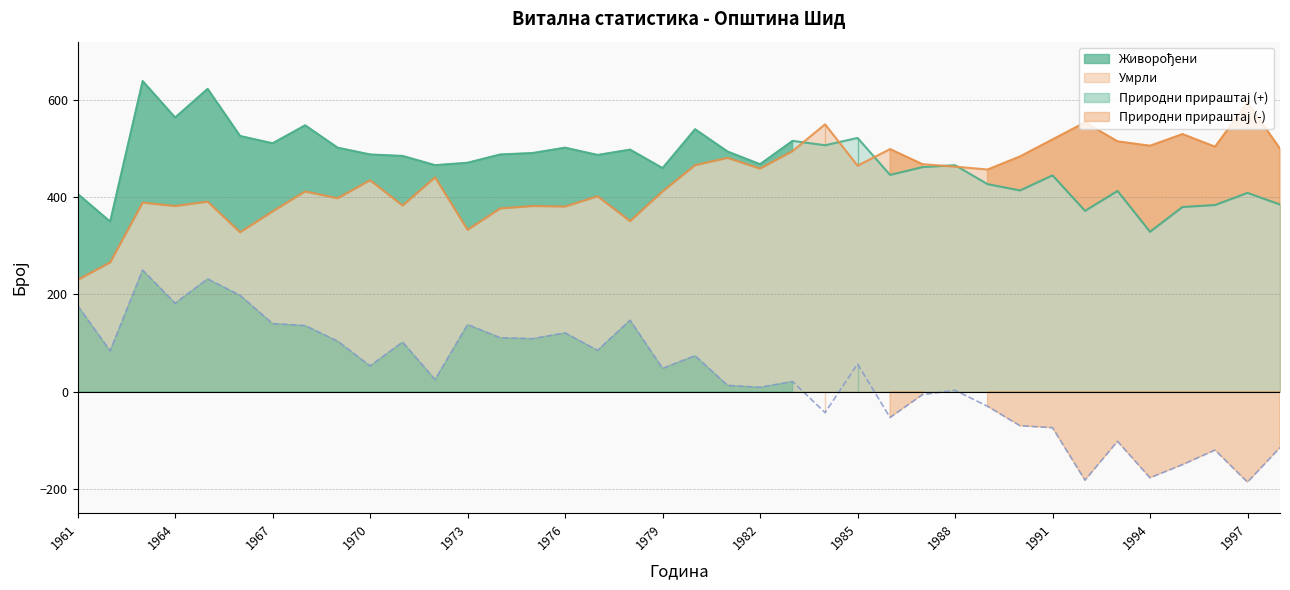

Rank the series at 1965 from lowest to highest value.

Природни прираштај, Умрли, Живорођени